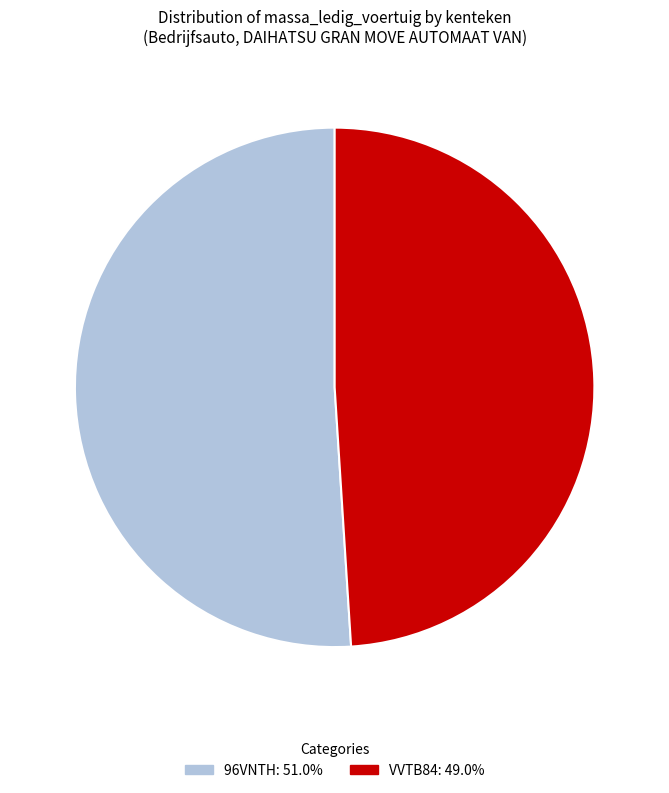

What is the largest slice in the pie chart?

96VNTH